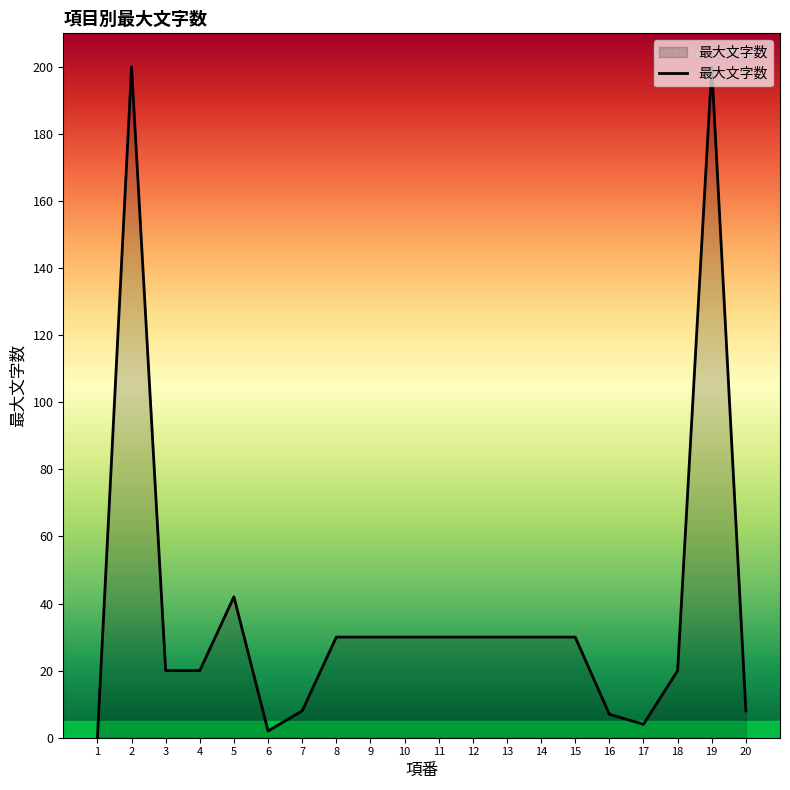

What is the maximum value shown in the chart?

200